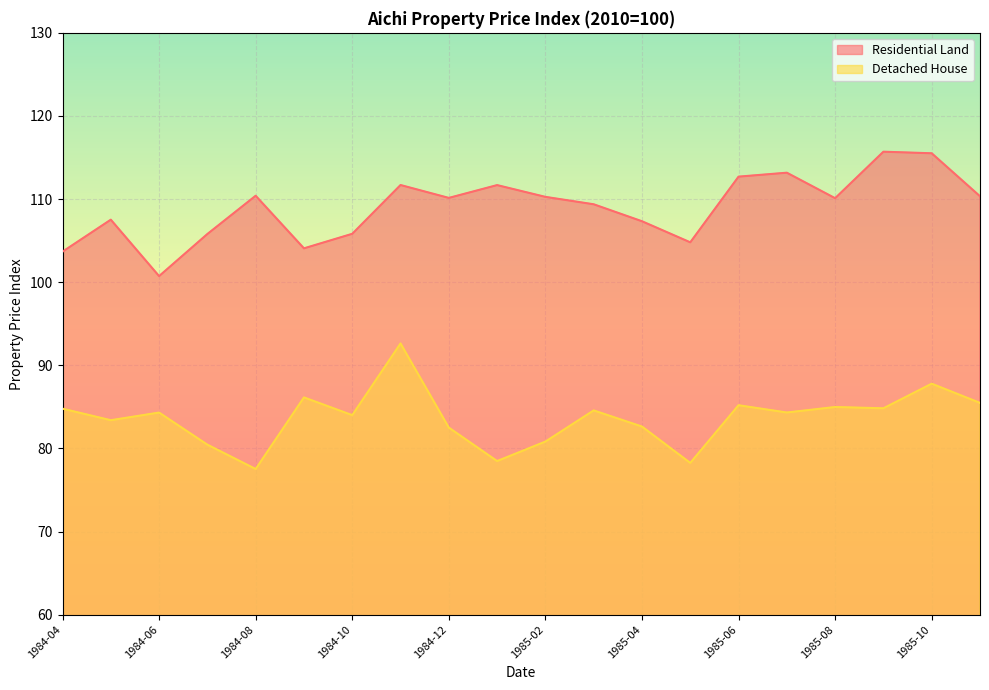

Which has a higher value, 1985-11 or 1984-11?

1984-11